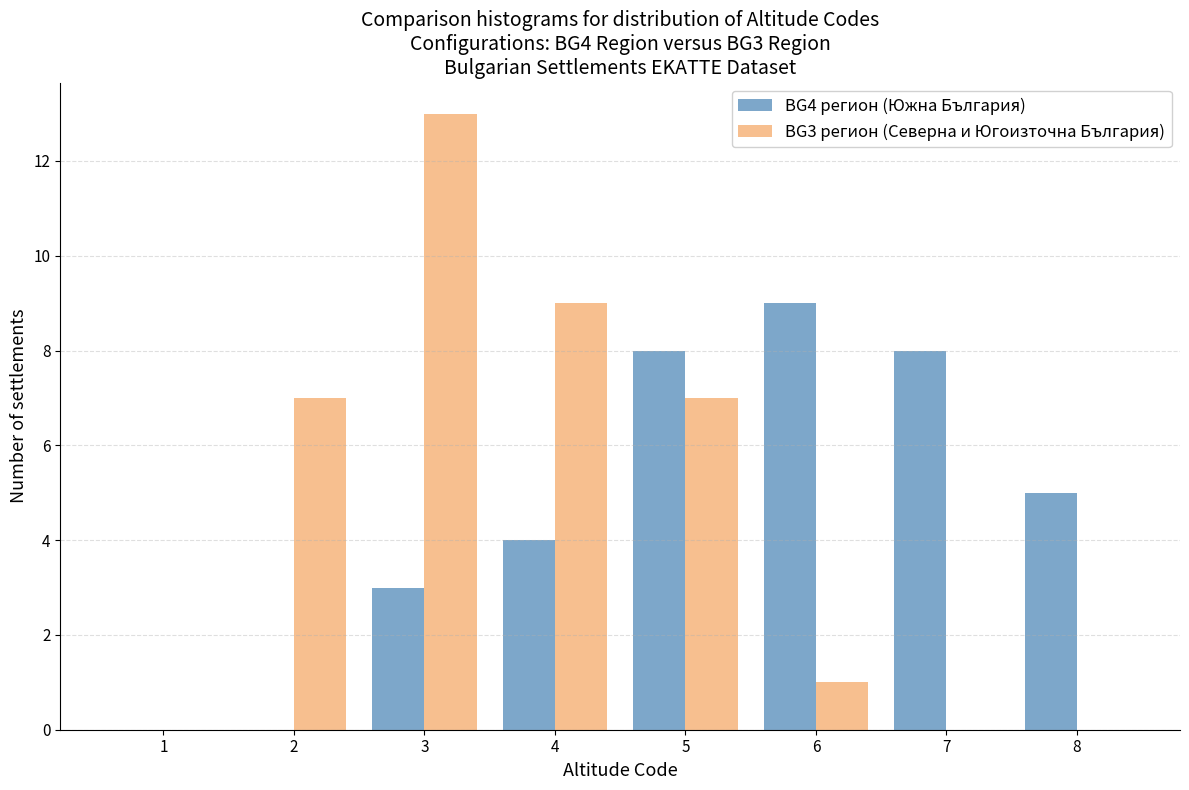

Reading left to right, extract all data points from this chart.

BG4 регион (Южна България): 1=0	2=0	3=3	4=4	5=8	6=9	7=8	8=5
BG3 регион (Северна и Югоизточна България): 1=0	2=7	3=13	4=9	5=7	6=1	7=0	8=0